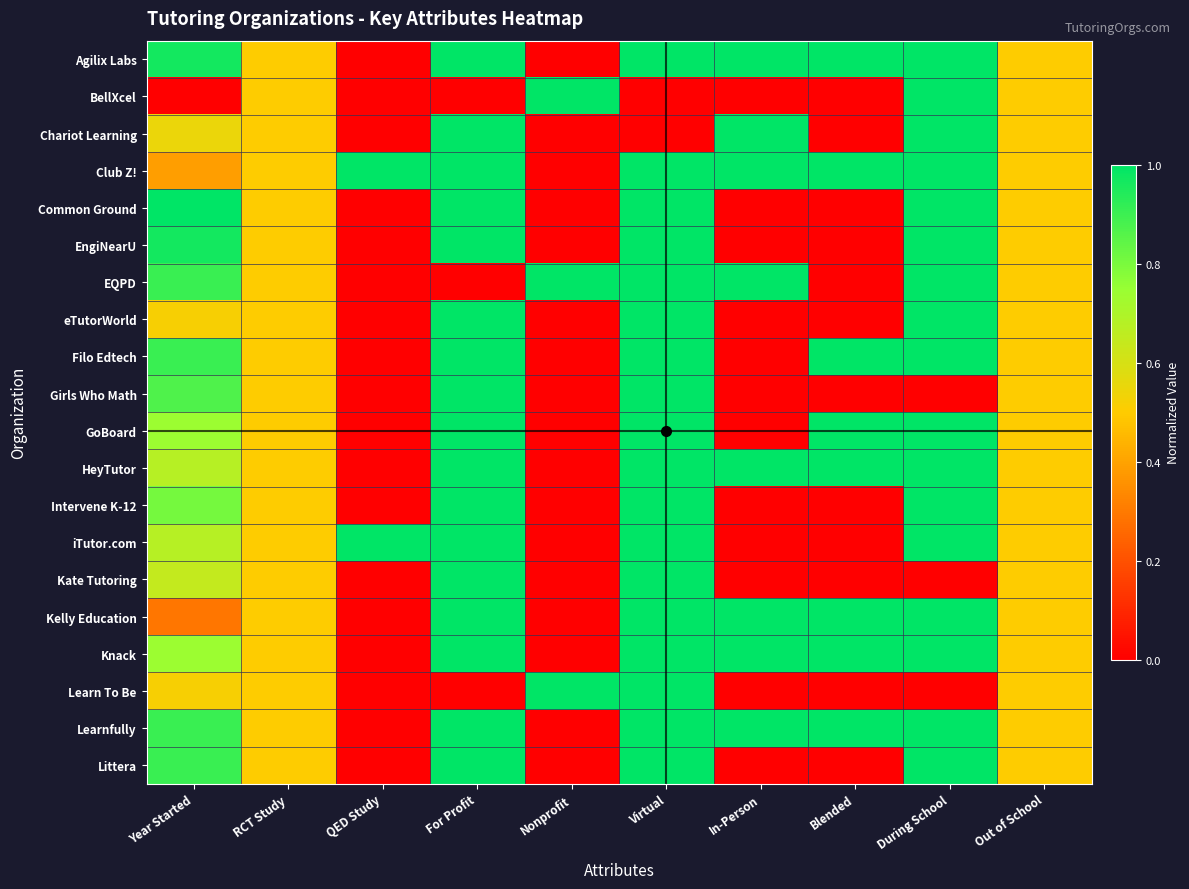

Reading left to right, list all the values displayed in this chart.

Agilix Labs: Year Started=1.0	RCT Study=0.5	QED Study=0.0	For Profit=1.0	Nonprofit=0.0	Virtual=1.0	In-Person=1.0	Blended=1.0	During School=1.0	Out of School=0.5
BellXcel: Year Started=0.0	RCT Study=0.5	QED Study=0.0	For Profit=0.0	Nonprofit=1.0	Virtual=0.0	In-Person=0.0	Blended=0.0	During School=1.0	Out of School=0.5
Chariot Learning: Year Started=0.5	RCT Study=0.5	QED Study=0.0	For Profit=1.0	Nonprofit=0.0	Virtual=0.0	In-Person=1.0	Blended=0.0	During School=1.0	Out of School=0.5
Club Z!: Year Started=0.4	RCT Study=0.5	QED Study=1.0	For Profit=1.0	Nonprofit=0.0	Virtual=1.0	In-Person=1.0	Blended=1.0	During School=1.0	Out of School=0.5
Common Ground: Year Started=1.0	RCT Study=0.5	QED Study=0.0	For Profit=1.0	Nonprofit=0.0	Virtual=1.0	In-Person=0.0	Blended=0.0	During School=1.0	Out of School=0.5
EngiNearU: Year Started=1.0	RCT Study=0.5	QED Study=0.0	For Profit=1.0	Nonprofit=0.0	Virtual=1.0	In-Person=0.0	Blended=0.0	During School=1.0	Out of School=0.5
EQPD: Year Started=0.9	RCT Study=0.5	QED Study=0.0	For Profit=0.0	Nonprofit=1.0	Virtual=1.0	In-Person=1.0	Blended=0.0	During School=1.0	Out of School=0.5
eTutorWorld: Year Started=0.5	RCT Study=0.5	QED Study=0.0	For Profit=1.0	Nonprofit=0.0	Virtual=1.0	In-Person=0.0	Blended=0.0	During School=1.0	Out of School=0.5
Filo Edtech: Year Started=0.9	RCT Study=0.5	QED Study=0.0	For Profit=1.0	Nonprofit=0.0	Virtual=1.0	In-Person=0.0	Blended=1.0	During School=1.0	Out of School=0.5
Girls Who Math: Year Started=0.9	RCT Study=0.5	QED Study=0.0	For Profit=1.0	Nonprofit=0.0	Virtual=1.0	In-Person=0.0	Blended=0.0	During School=0.0	Out of School=0.5
GoBoard: Year Started=0.7	RCT Study=0.5	QED Study=0.0	For Profit=1.0	Nonprofit=0.0	Virtual=1.0	In-Person=0.0	Blended=1.0	During School=1.0	Out of School=0.5
HeyTutor: Year Started=0.7	RCT Study=0.5	QED Study=0.0	For Profit=1.0	Nonprofit=0.0	Virtual=1.0	In-Person=1.0	Blended=1.0	During School=1.0	Out of School=0.5
Intervene K-12: Year Started=0.8	RCT Study=0.5	QED Study=0.0	For Profit=1.0	Nonprofit=0.0	Virtual=1.0	In-Person=0.0	Blended=0.0	During School=1.0	Out of School=0.5
iTutor.com: Year Started=0.7	RCT Study=0.5	QED Study=1.0	For Profit=1.0	Nonprofit=0.0	Virtual=1.0	In-Person=0.0	Blended=0.0	During School=1.0	Out of School=0.5
Kate Tutoring: Year Started=0.6	RCT Study=0.5	QED Study=0.0	For Profit=1.0	Nonprofit=0.0	Virtual=1.0	In-Person=0.0	Blended=0.0	During School=0.0	Out of School=0.5
Kelly Education: Year Started=0.3	RCT Study=0.5	QED Study=0.0	For Profit=1.0	Nonprofit=0.0	Virtual=1.0	In-Person=1.0	Blended=1.0	During School=1.0	Out of School=0.5
Knack: Year Started=0.7	RCT Study=0.5	QED Study=0.0	For Profit=1.0	Nonprofit=0.0	Virtual=1.0	In-Person=1.0	Blended=1.0	During School=1.0	Out of School=0.5
Learn To Be: Year Started=0.5	RCT Study=0.5	QED Study=0.0	For Profit=0.0	Nonprofit=1.0	Virtual=1.0	In-Person=0.0	Blended=0.0	During School=0.0	Out of School=0.5
Learnfully: Year Started=0.9	RCT Study=0.5	QED Study=0.0	For Profit=1.0	Nonprofit=0.0	Virtual=1.0	In-Person=1.0	Blended=1.0	During School=1.0	Out of School=0.5
Littera: Year Started=0.9	RCT Study=0.5	QED Study=0.0	For Profit=1.0	Nonprofit=0.0	Virtual=1.0	In-Person=0.0	Blended=0.0	During School=1.0	Out of School=0.5